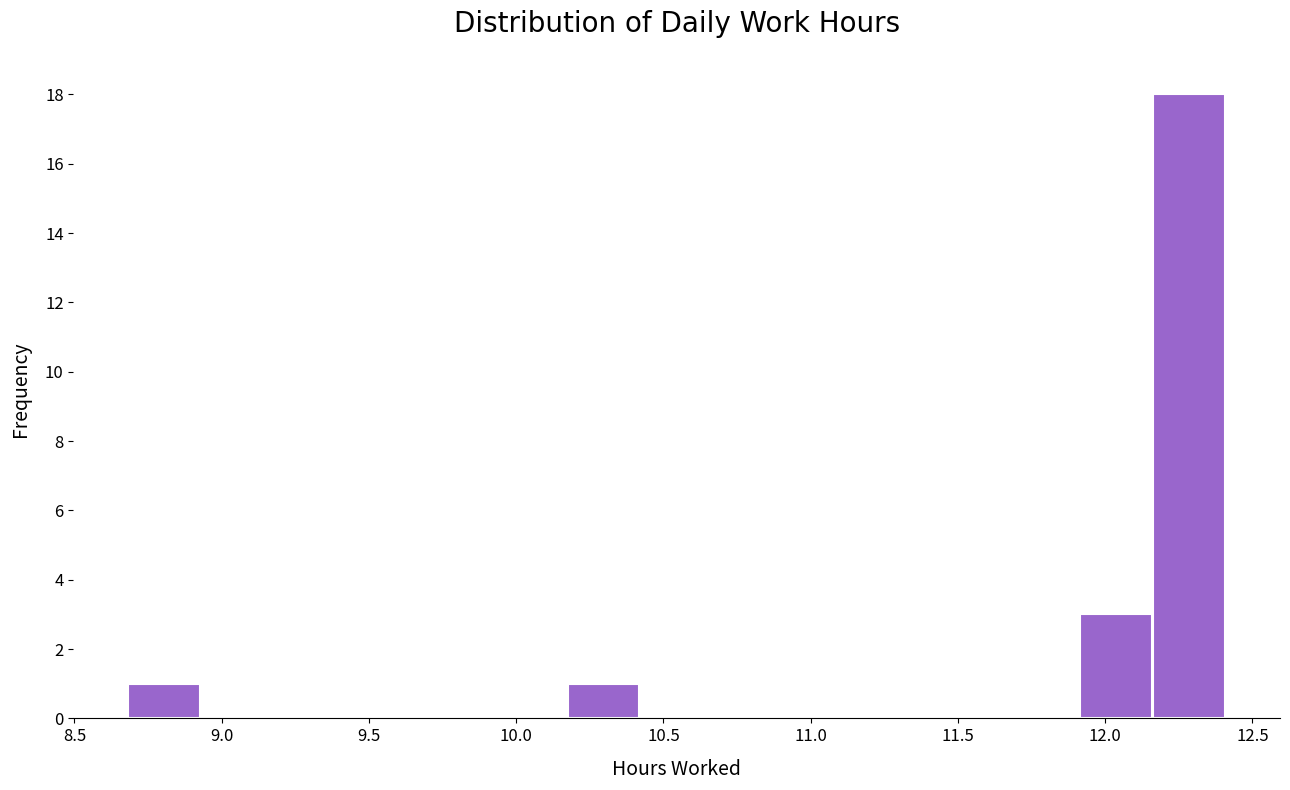

Over which range of the x-axis is the bar tallest?

12.15 to 12.40